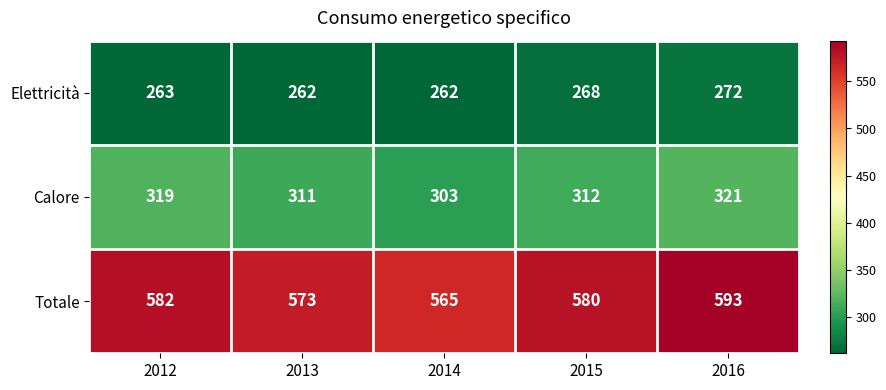

Reading left to right, transcribe all the data shown in this chart.

Elettricità: 2012=263	2013=262	2014=262	2015=268	2016=272
Calore: 2012=319	2013=311	2014=303	2015=312	2016=321
Totale: 2012=582	2013=573	2014=565	2015=580	2016=593